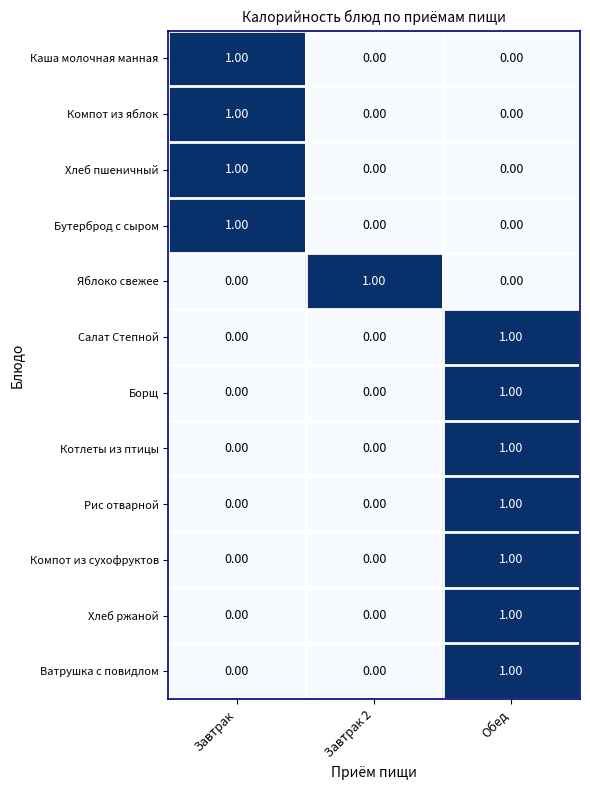

What is the difference between the highest and lowest values at Завтрак 2?

1